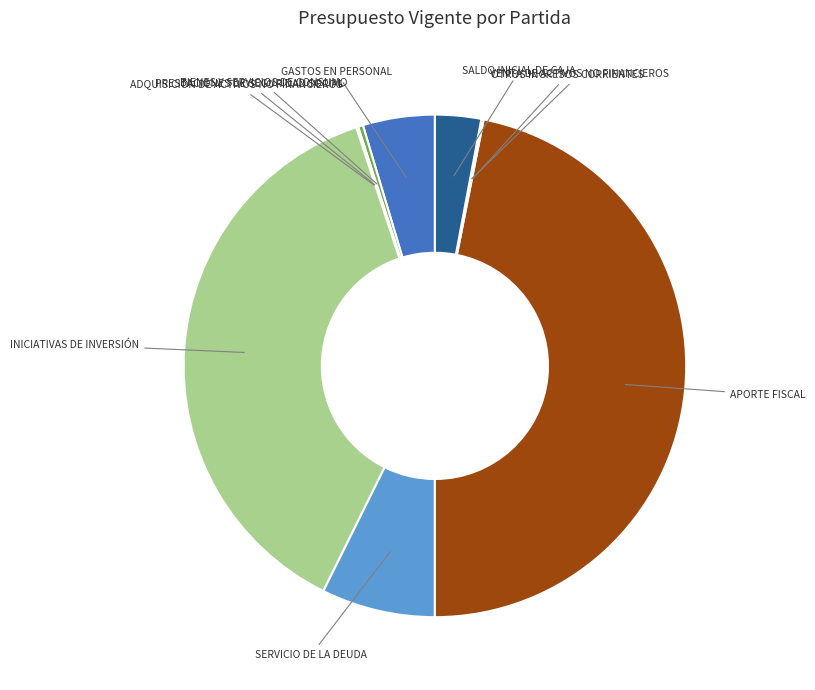

Is it true that INICIATIVAS DE INVERSIÓN is 47% of the pie?

False